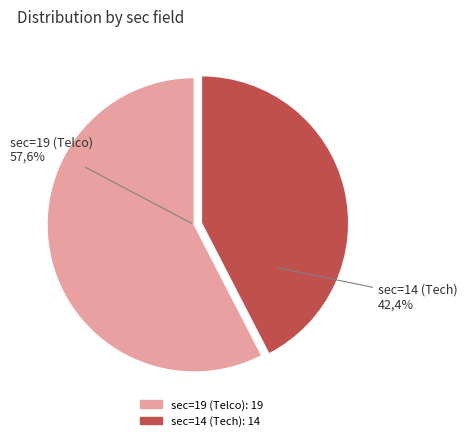

To the nearest percent, what is the difference between the sec=19 (Telco) and sec=14 (Tech) slice percentages?

15%